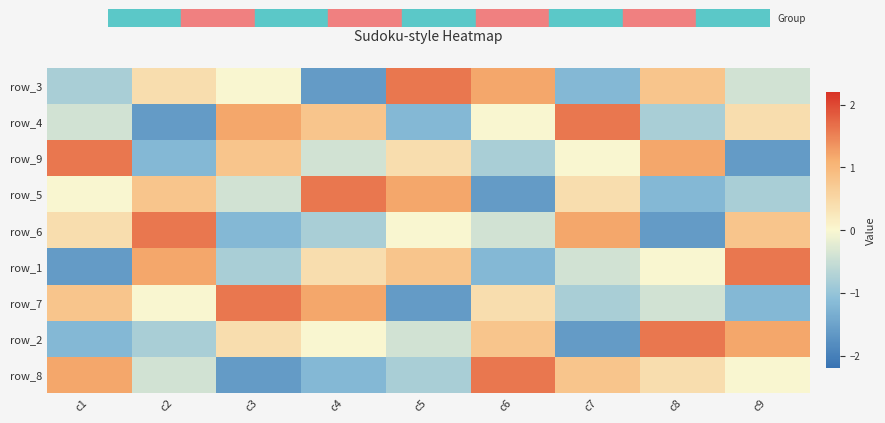

What is the greatest value displayed?

1.6